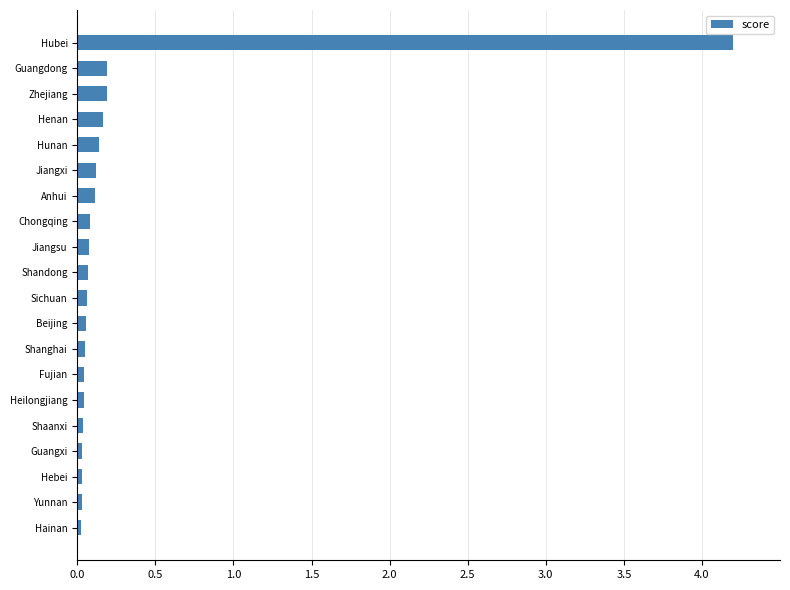

What is the average value?

0.3